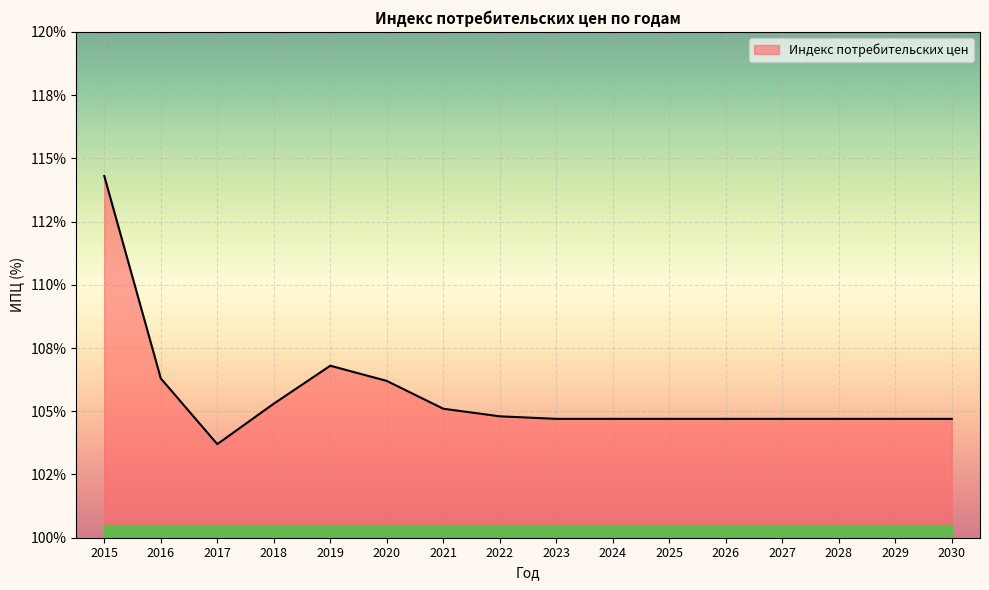

Does the chart have visible grid lines?

Yes